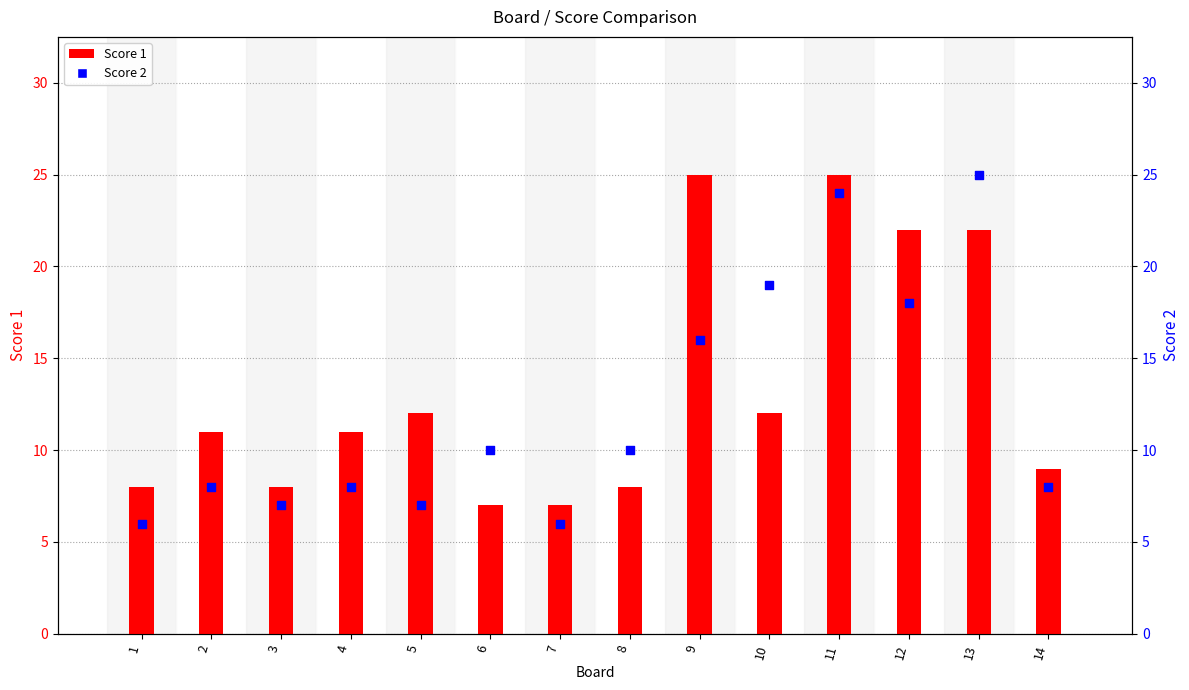

Which series has the largest total across all categories?

Score 1